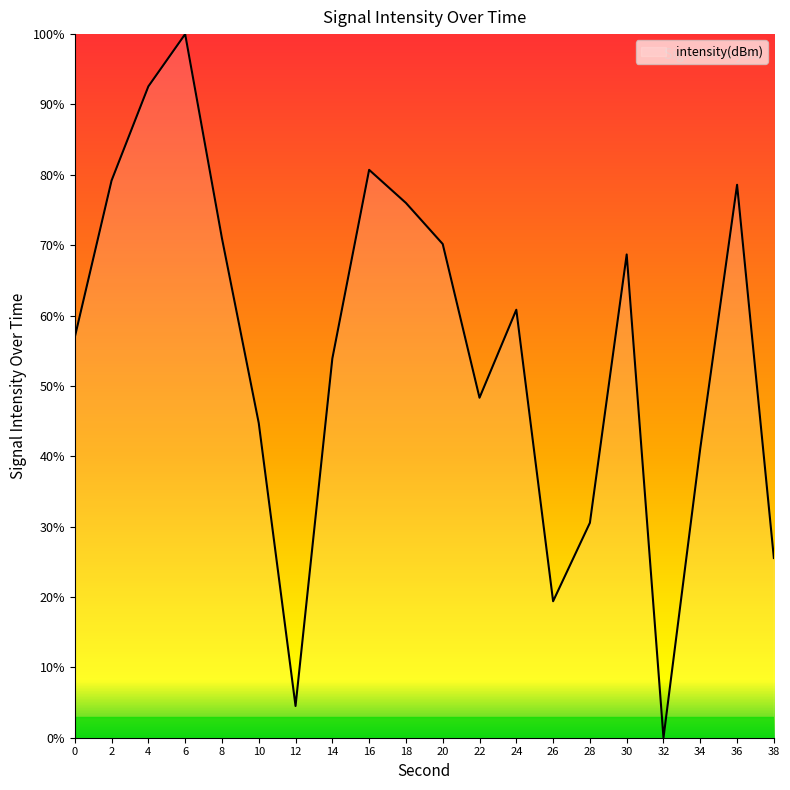

How many lines are shown in the chart?

1